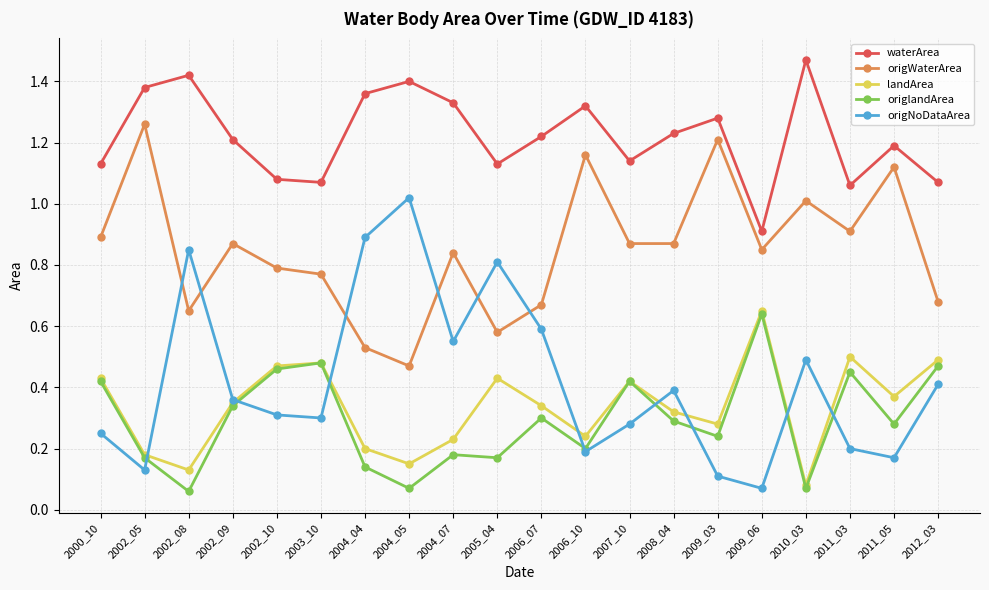

At which label is landArea closest to 0?

2010_03